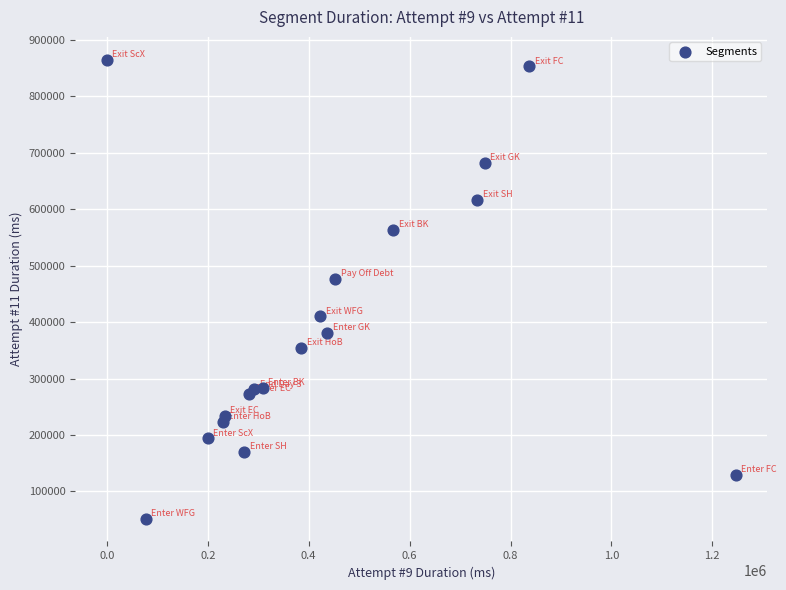

What Y value in the scatter plot is closest to 458223?

477105